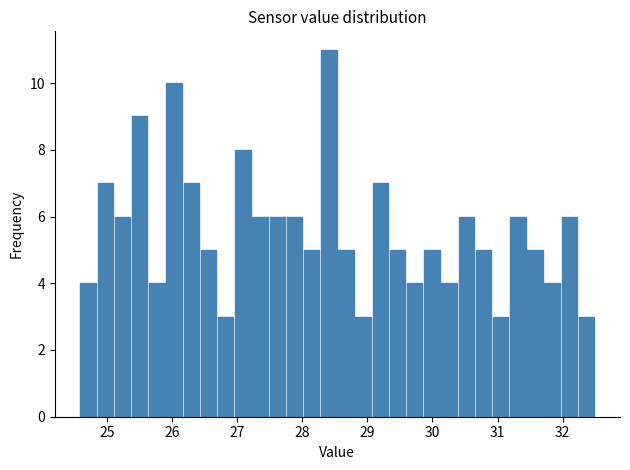

Read against the x-axis, roughly where is the centre of the tallest bar?

28.4